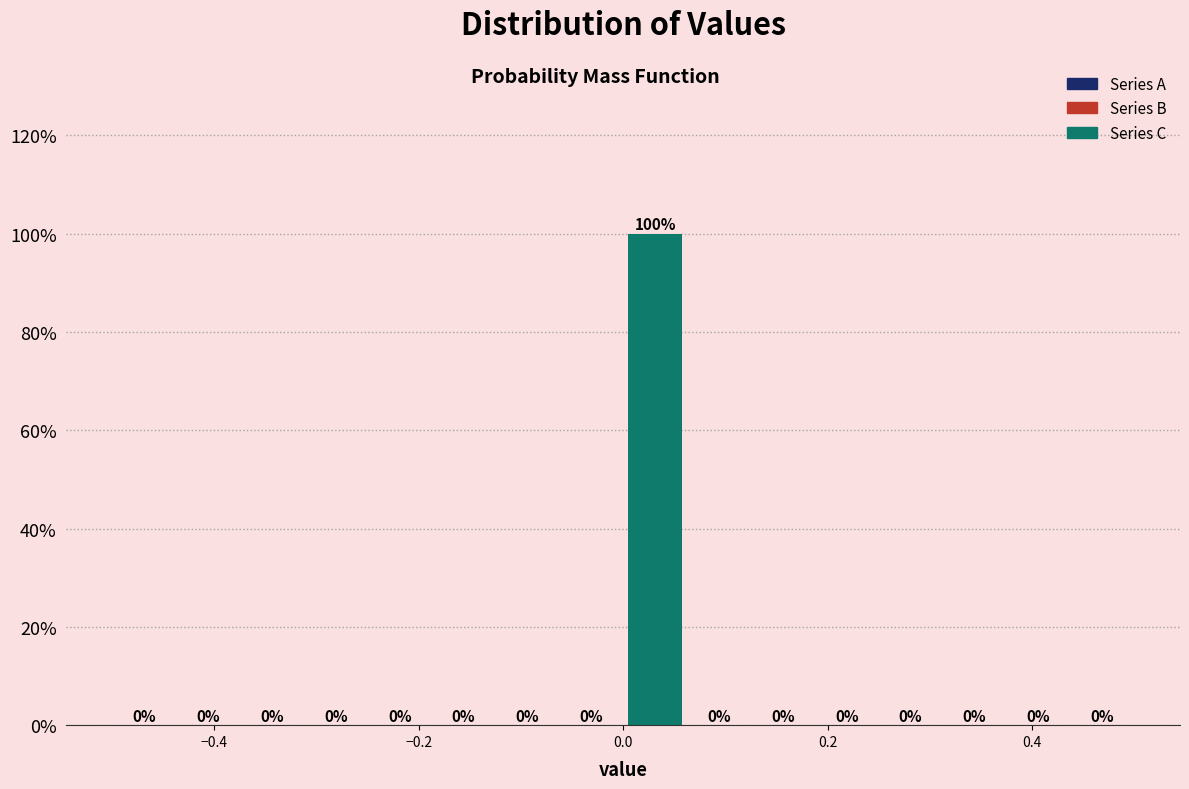

Around what value on the x-axis is the tallest bar? Give the approximate position of its centre, as read against the axis.

0.04